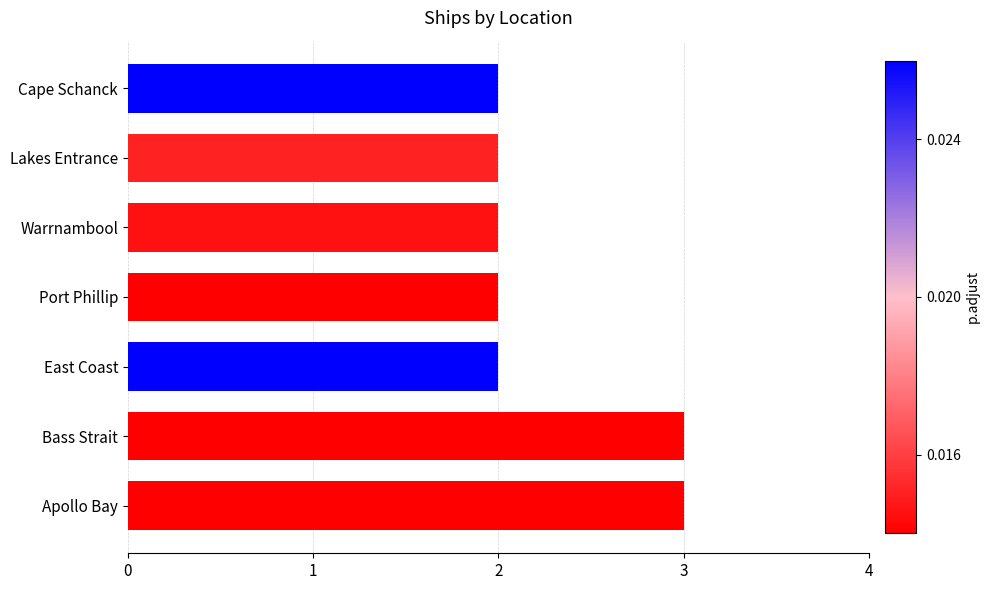

What is the ratio of the value at Port Phillip to the value at Apollo Bay?

0.7